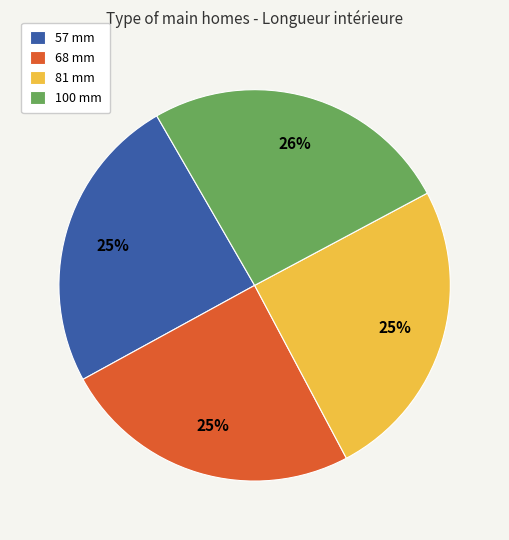

To the nearest percent, what percentage of the pie is 100 mm?

26%